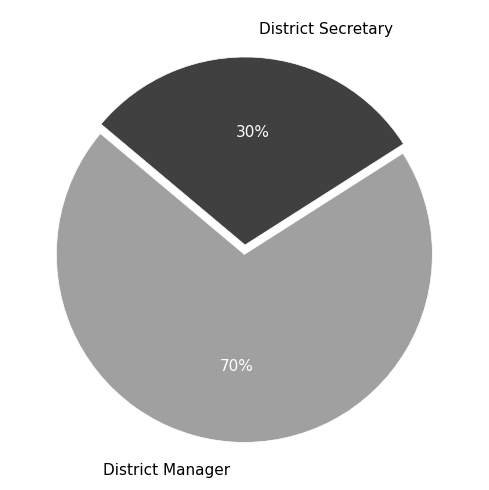

Which has a higher value, District Secretary or District Manager?

District Manager